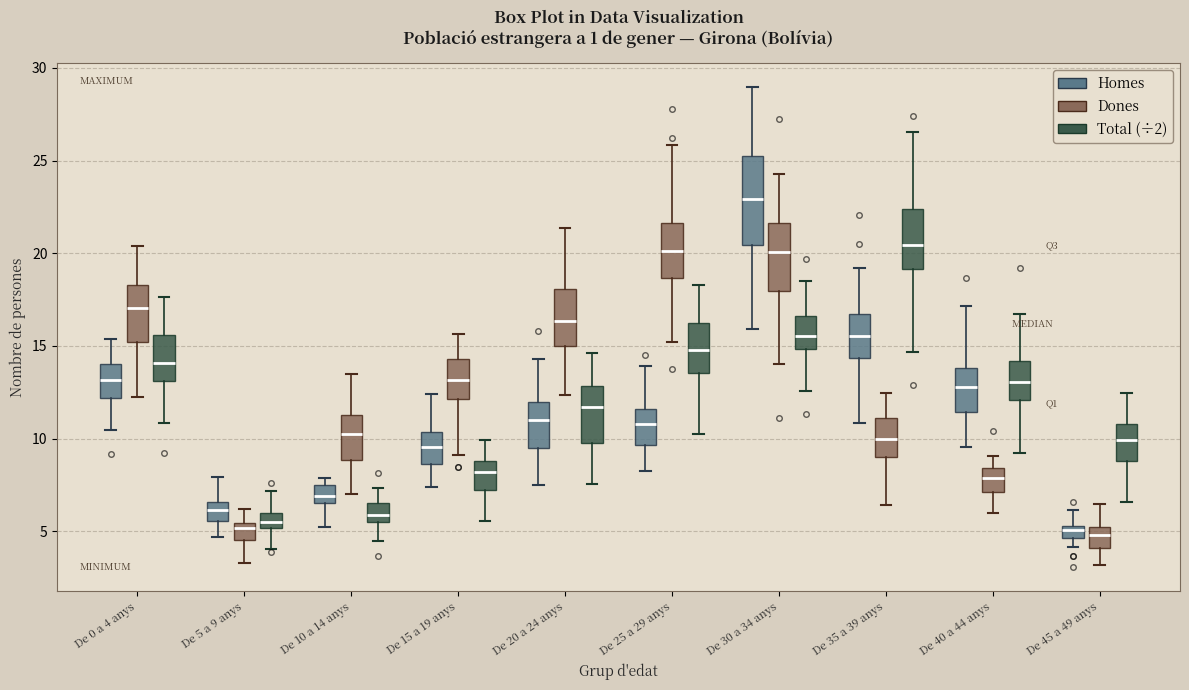

Where is the upper edge of the box for De 10 a 14 anys (Homes) on the y-axis? The values are not printed on the chart, so give them approximately, as read against the axis.

7.5